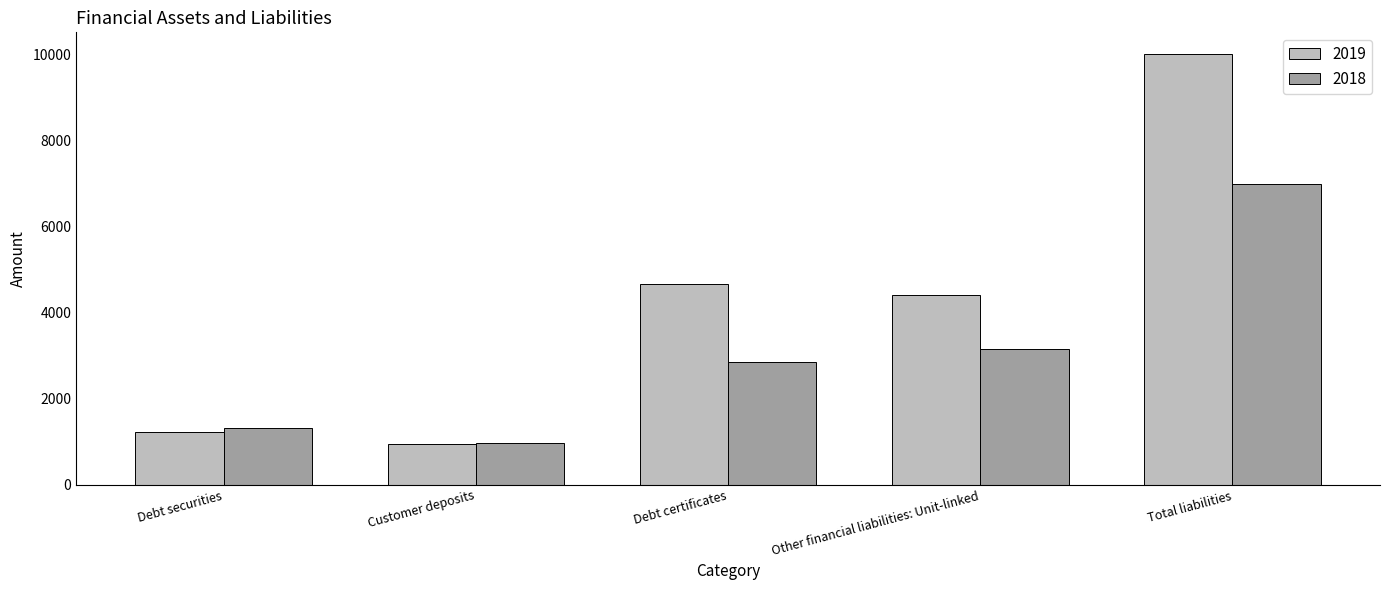

What is the value of the 2019 bar at the 5th from the left?

10010